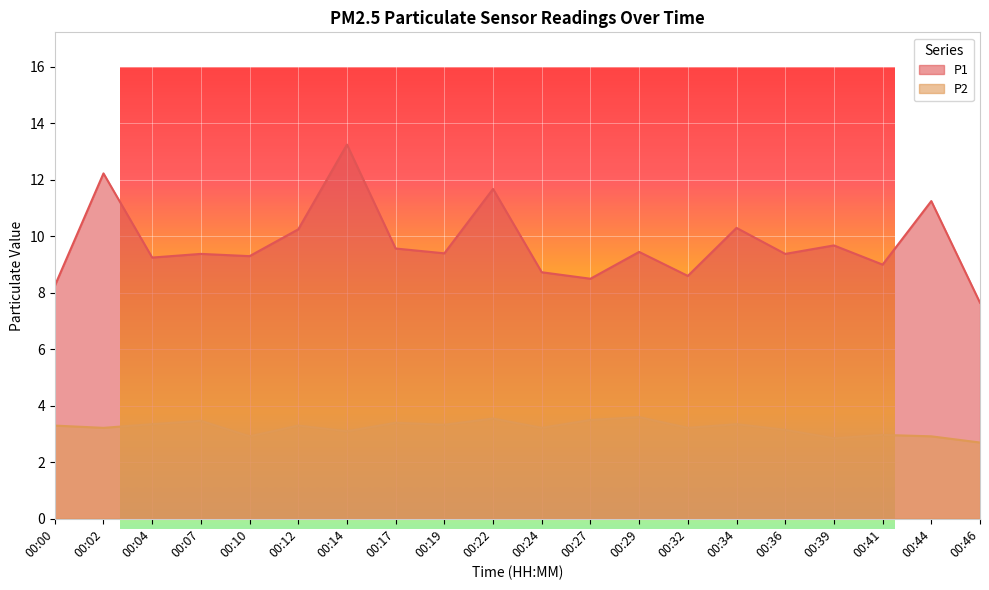

What is the difference between the P1 values at 00:12 and 00:46?

2.6